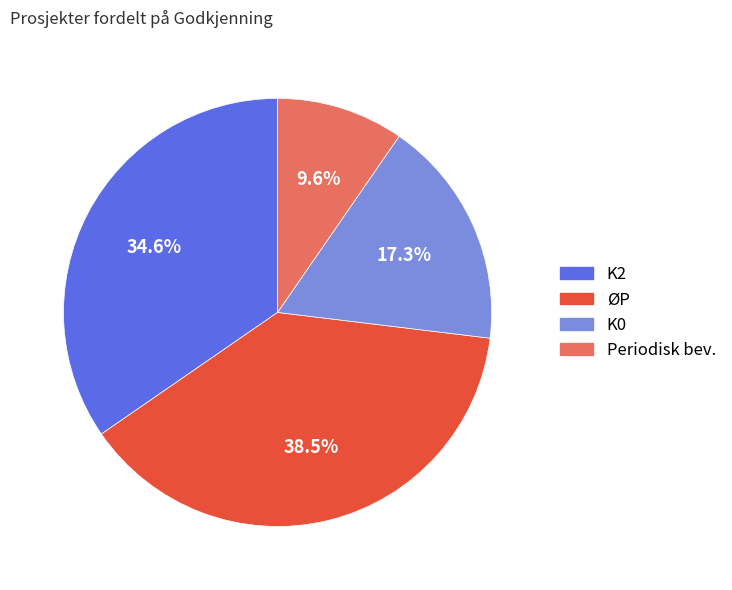

Is there a majority slice in this chart?

No